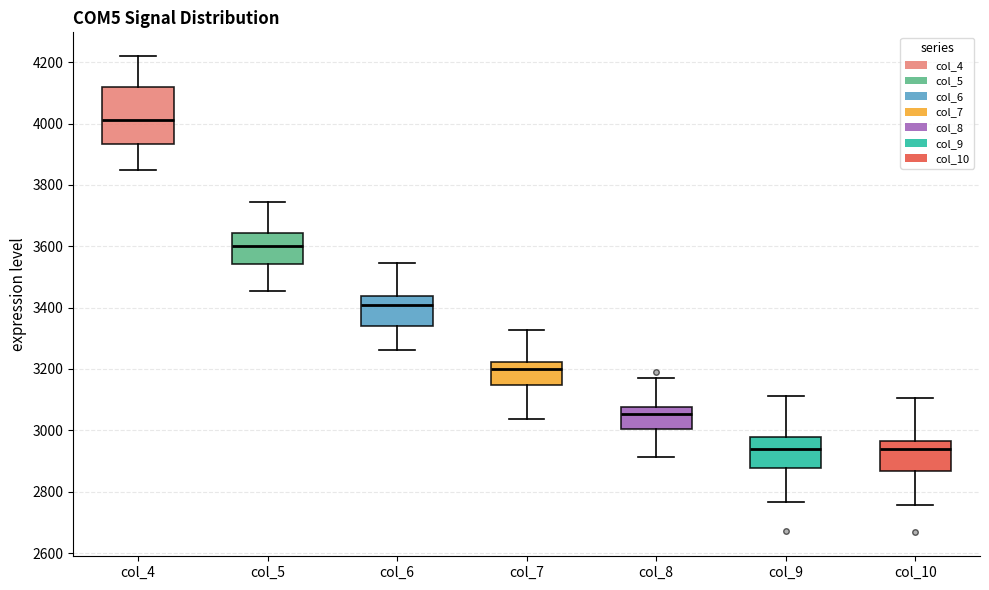

Comparing the boxes themselves (not the whiskers), which one is the tallest?

col_4